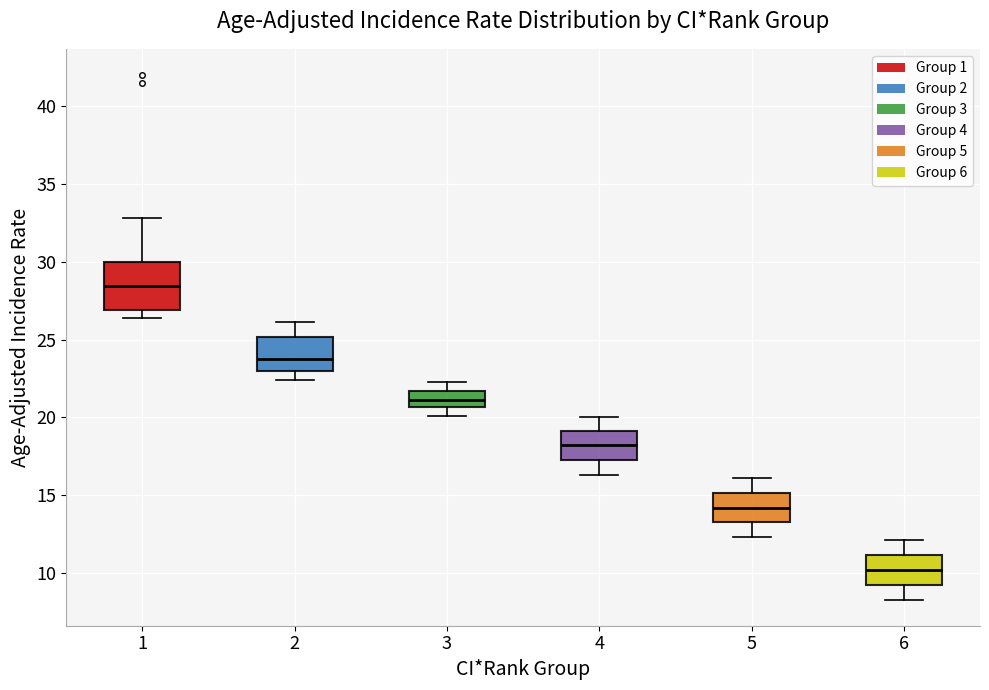

Which box is the tallest, from its lower edge to its upper edge?

1